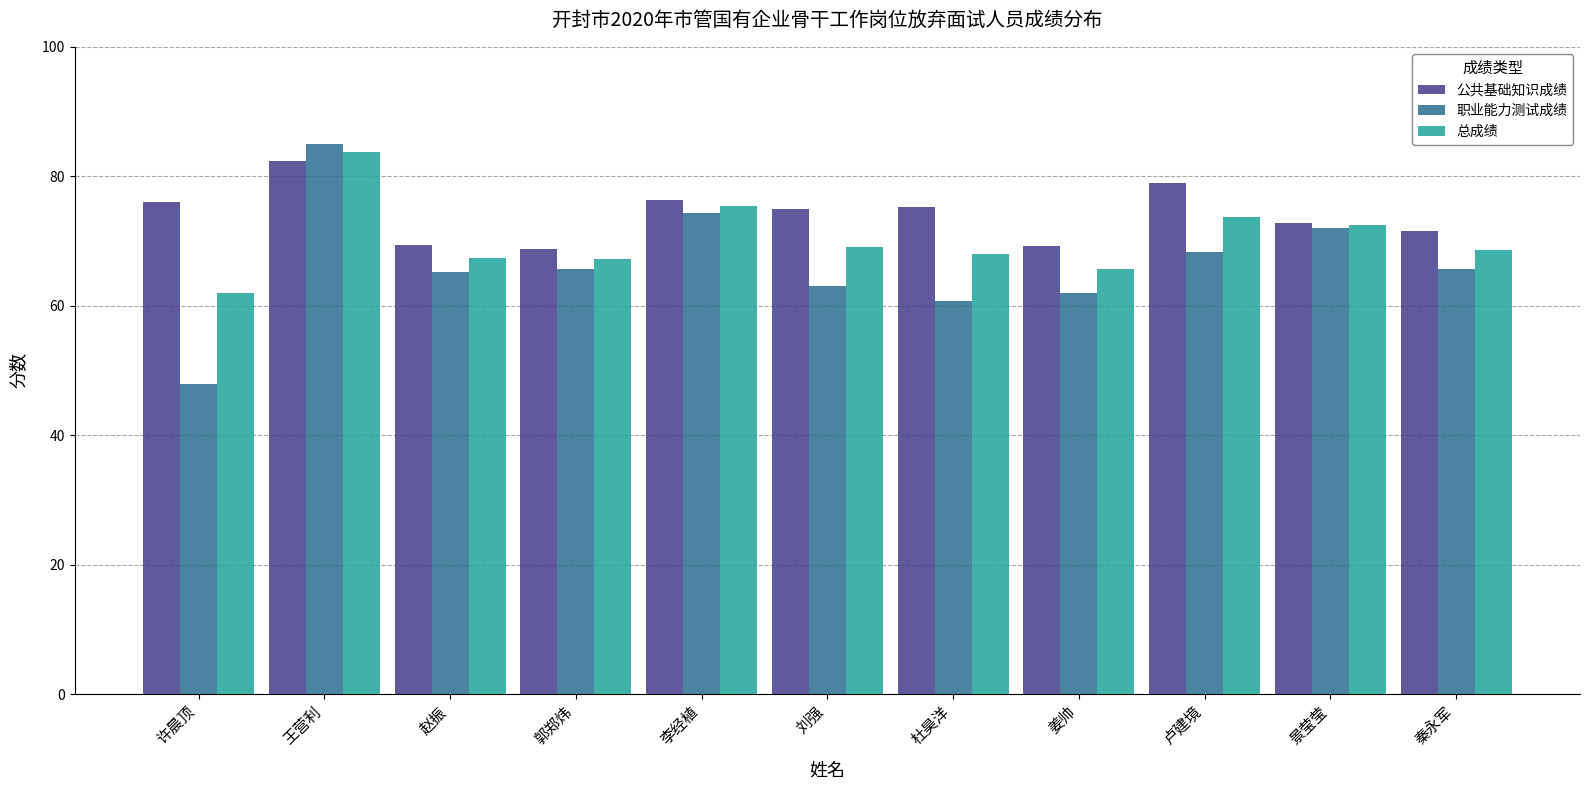

How many bars are there in each group?

3